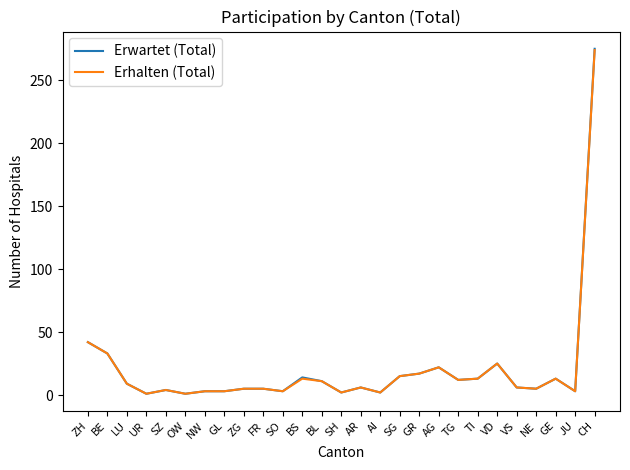

At which label does Erwartet (Total) reach its peak?

CH